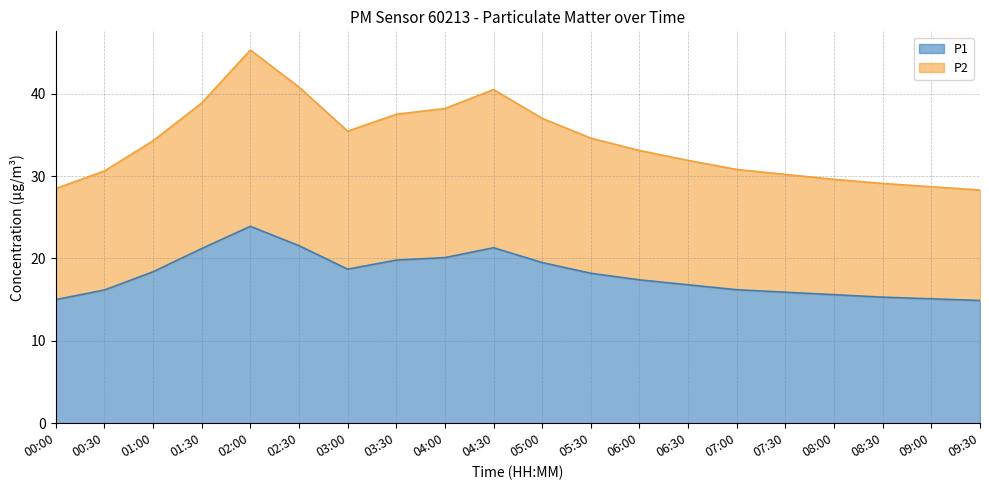

How many values in the P1 series are below 18?

10